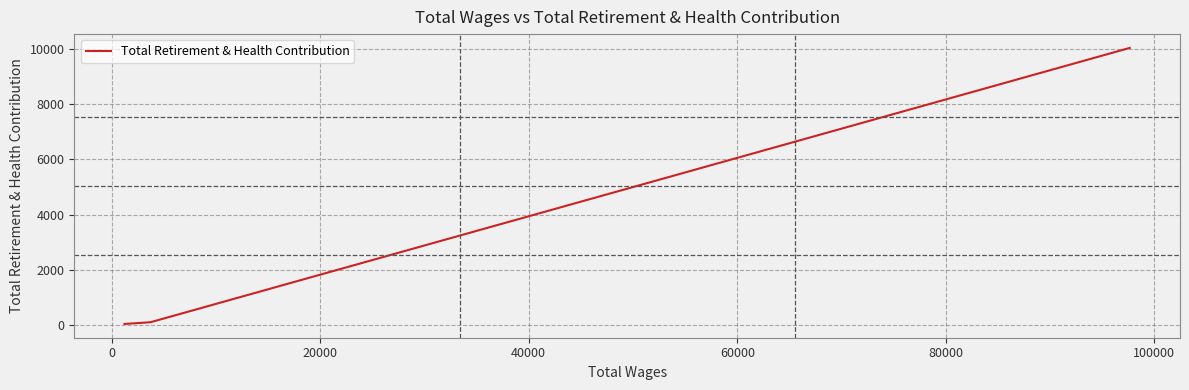

True or false: the data has more than 2 interior local peaks.

False